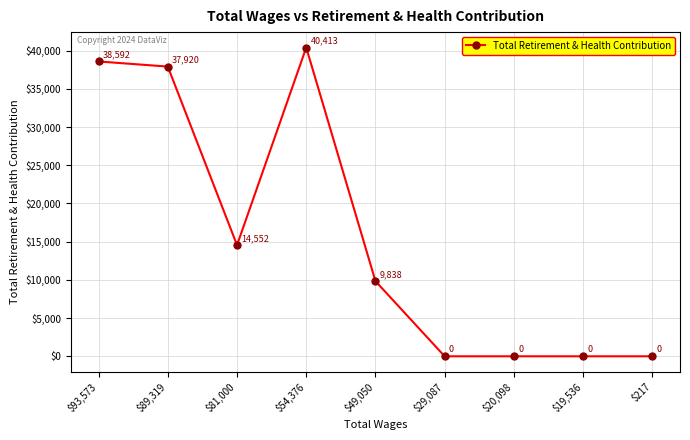

At which category does the data reach its first local valley?

$81,000